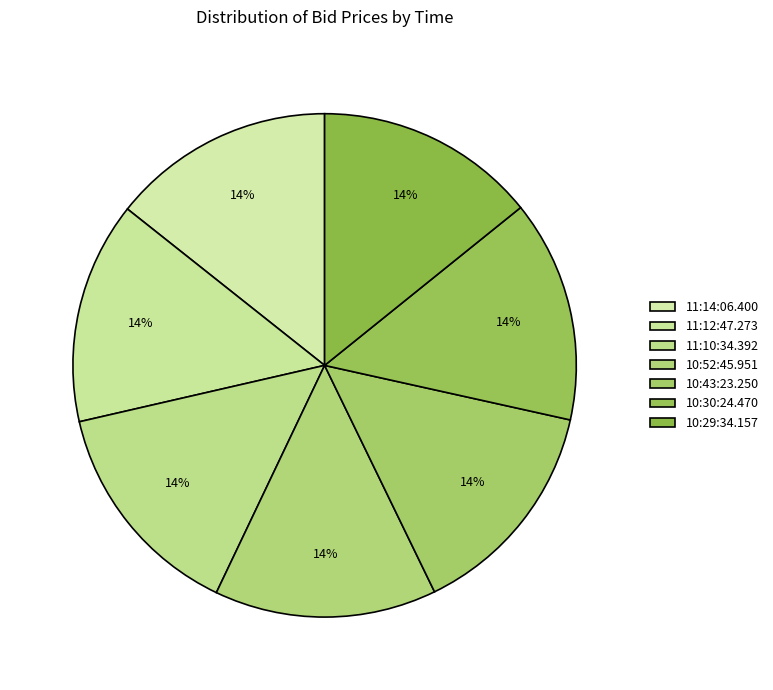

Is 10:29:34.157 the majority of the pie?

No